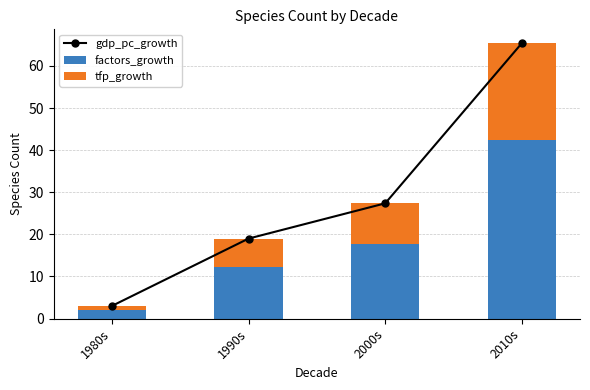

At which label does tfp_growth first exceed 9?

2000s